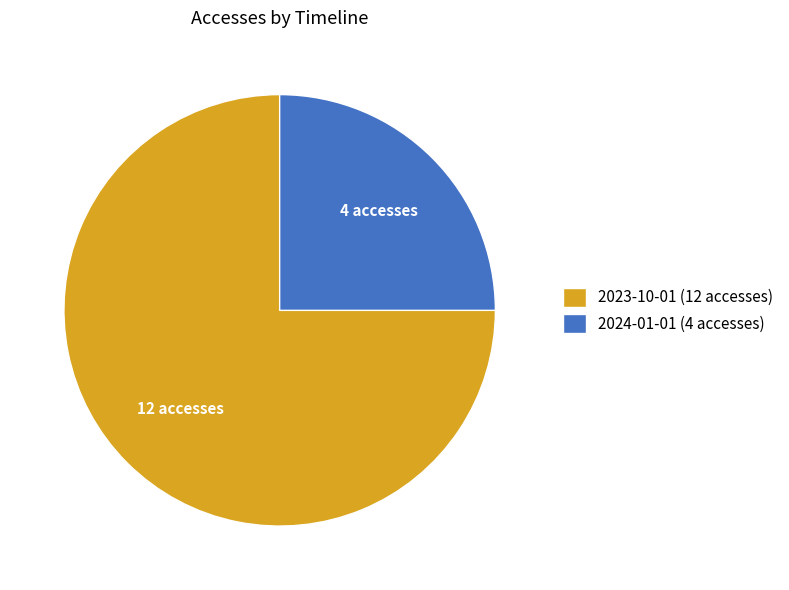

What is the ratio of the value at 2024-01-01 (4 accesses) to the value at 2023-10-01 (12 accesses)?

0.3